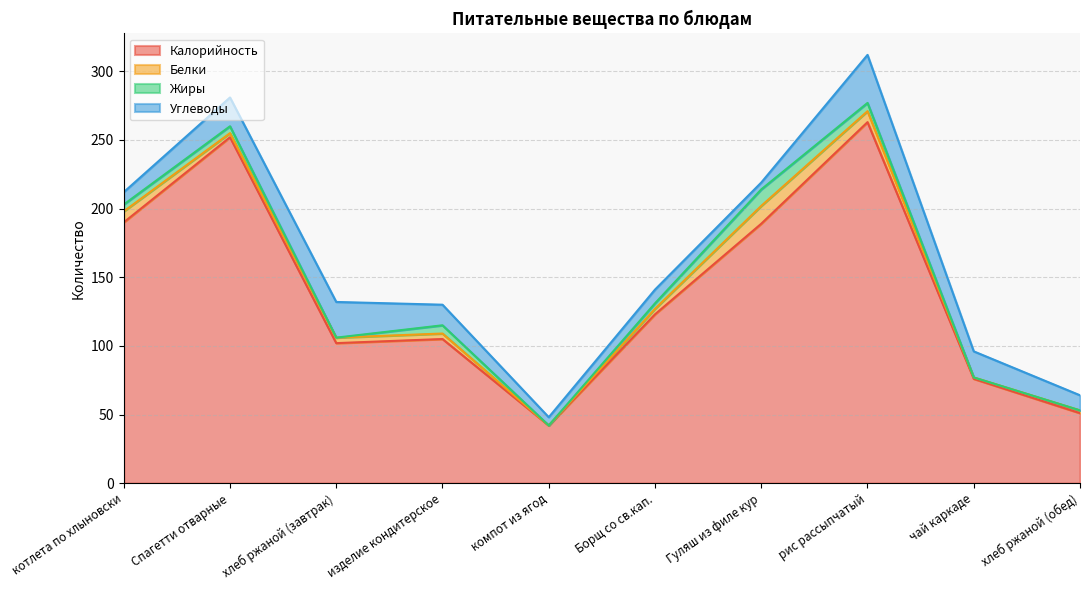

Between котлета по хлыновски and рис рассыпчатый, which series saw the biggest shift?

Калорийность